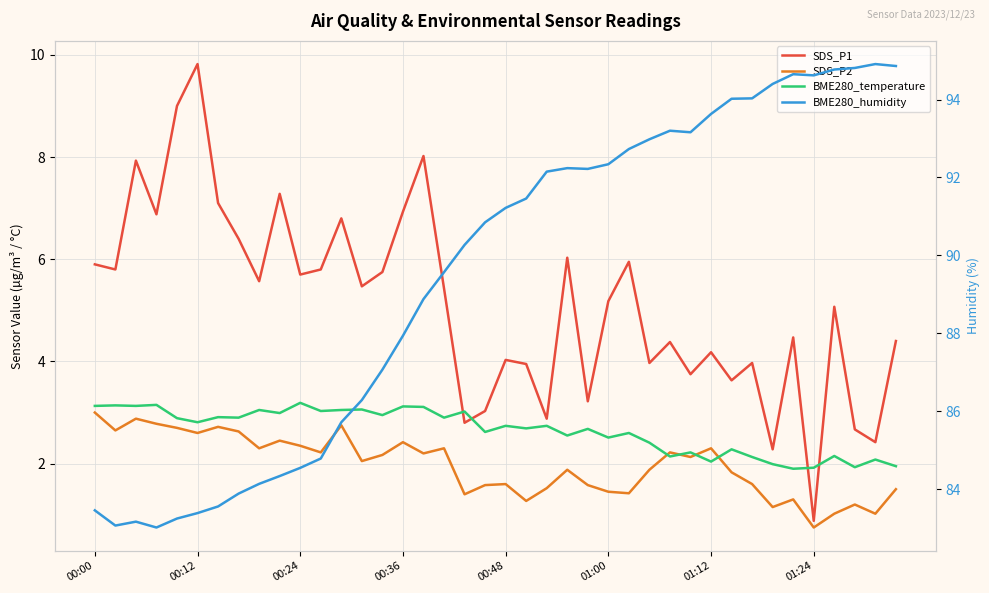

What is the total value across all series at 17?

100.2